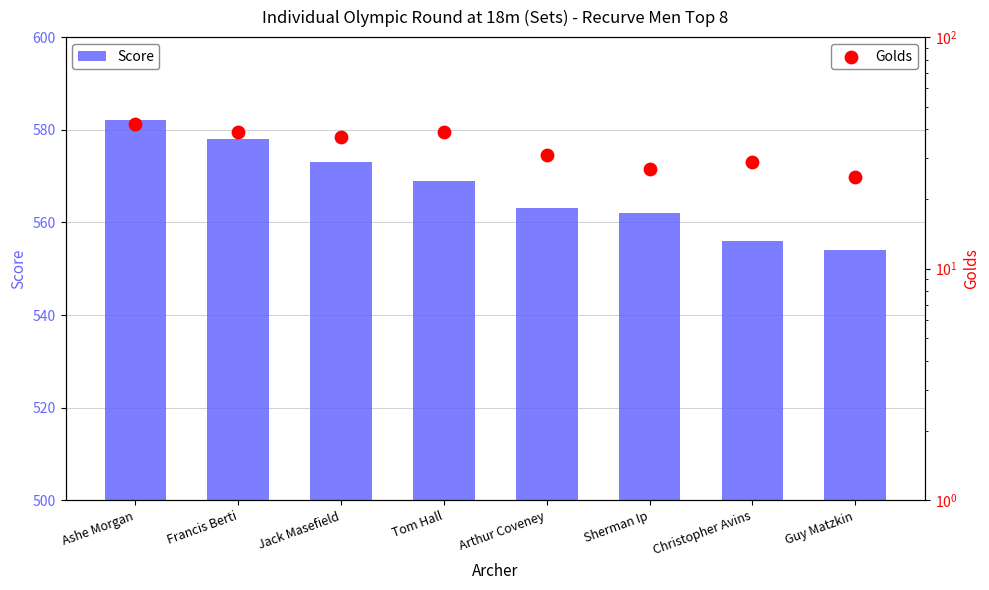

Which series reaches the maximum Y coordinate?

Score